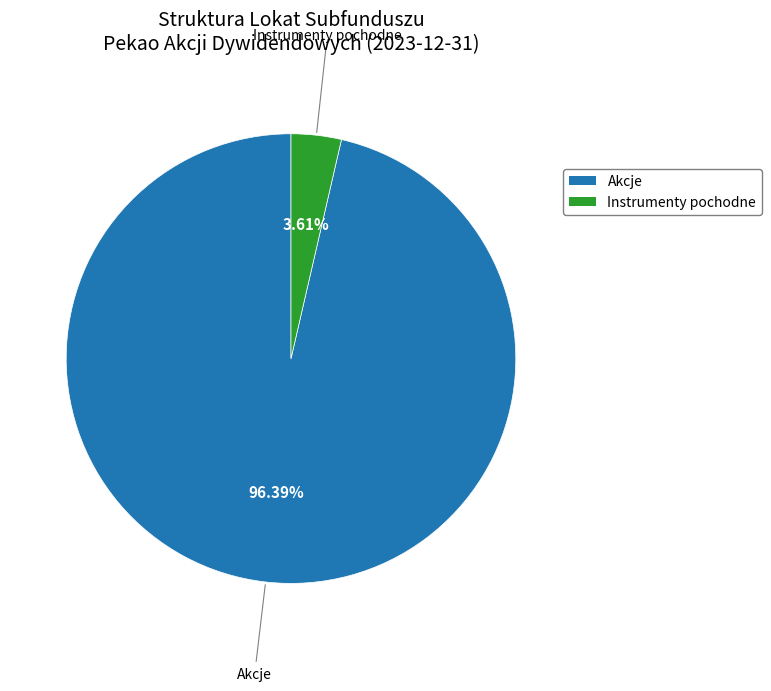

To the nearest percent, what is the difference between the largest and smallest slice percentages?

93%